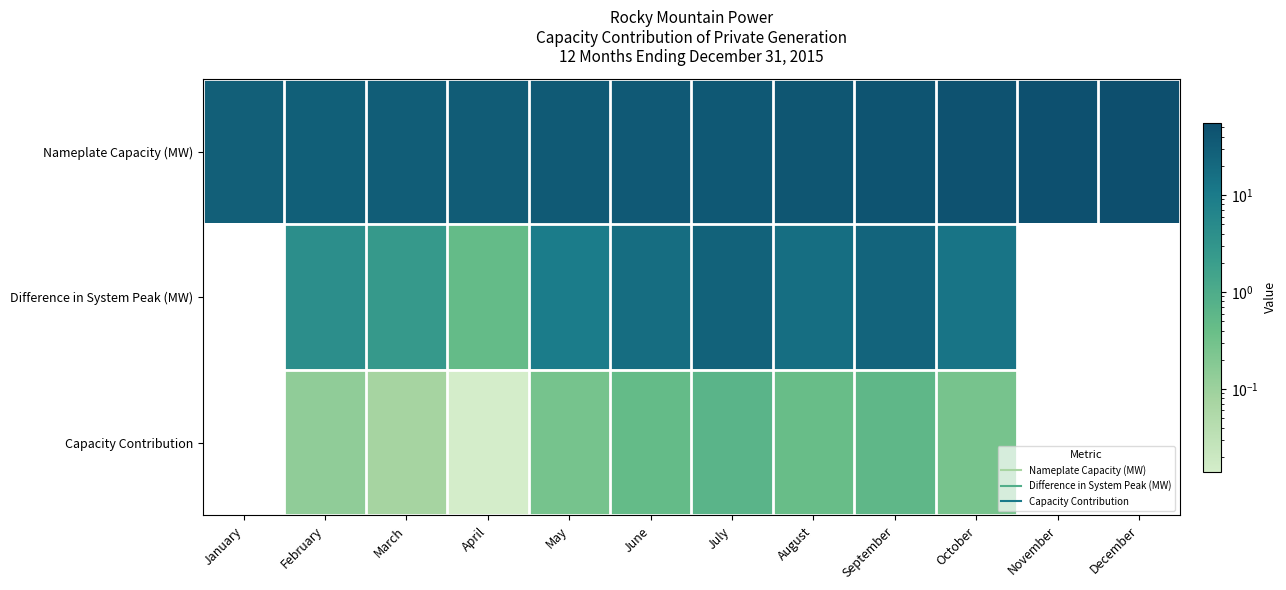

Which series has the largest total across all categories?

Nameplate Capacity (MW)